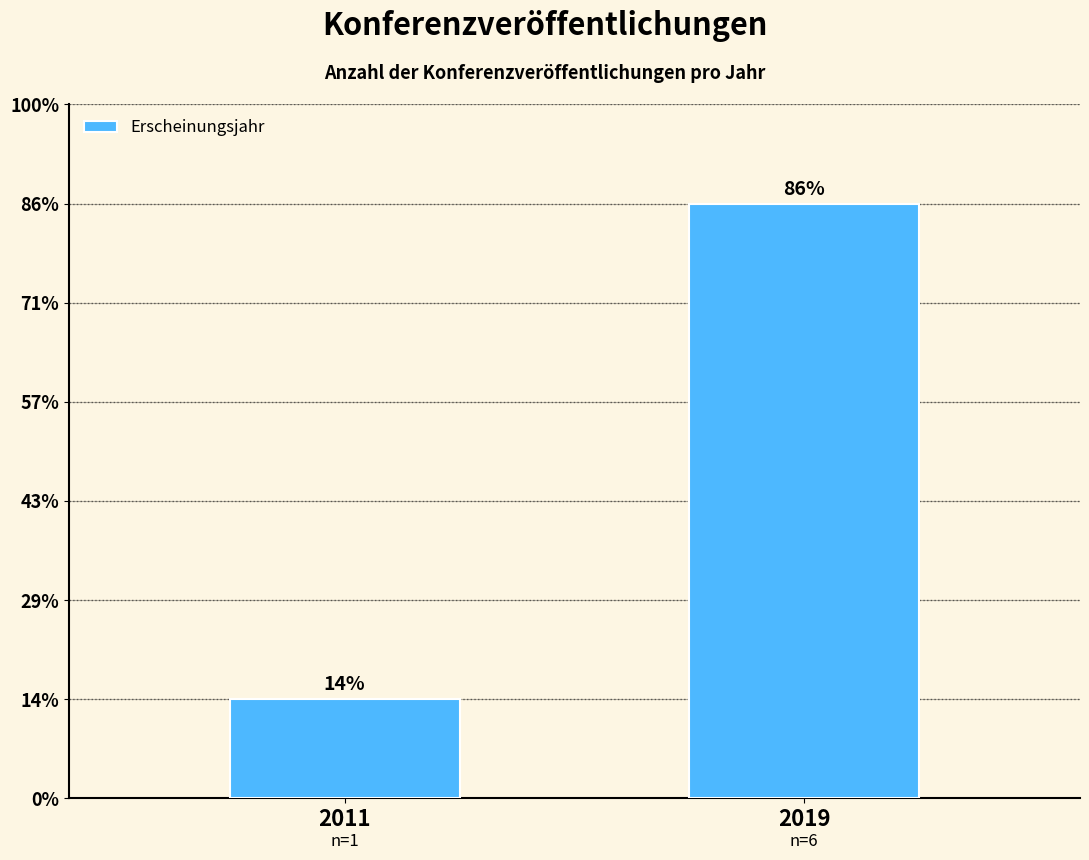

What is the difference between the maximum and minimum values?

5